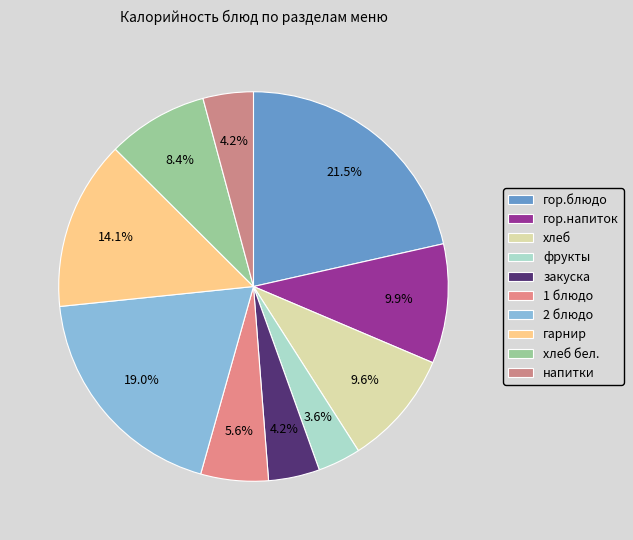

To the nearest percent, what is the difference between the гор.напиток and фрукты slice percentages?

6%